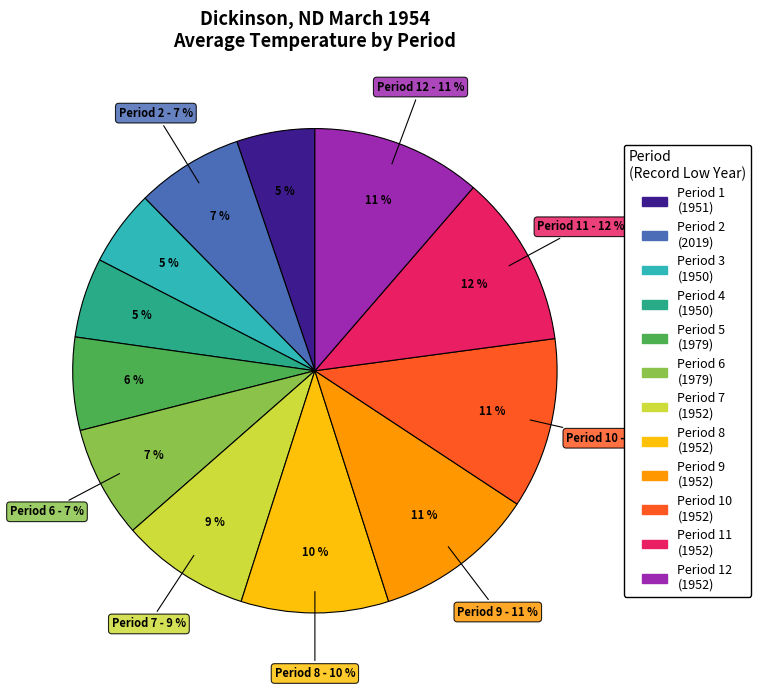

To the nearest percent, what portion does 1952 represent?

9%